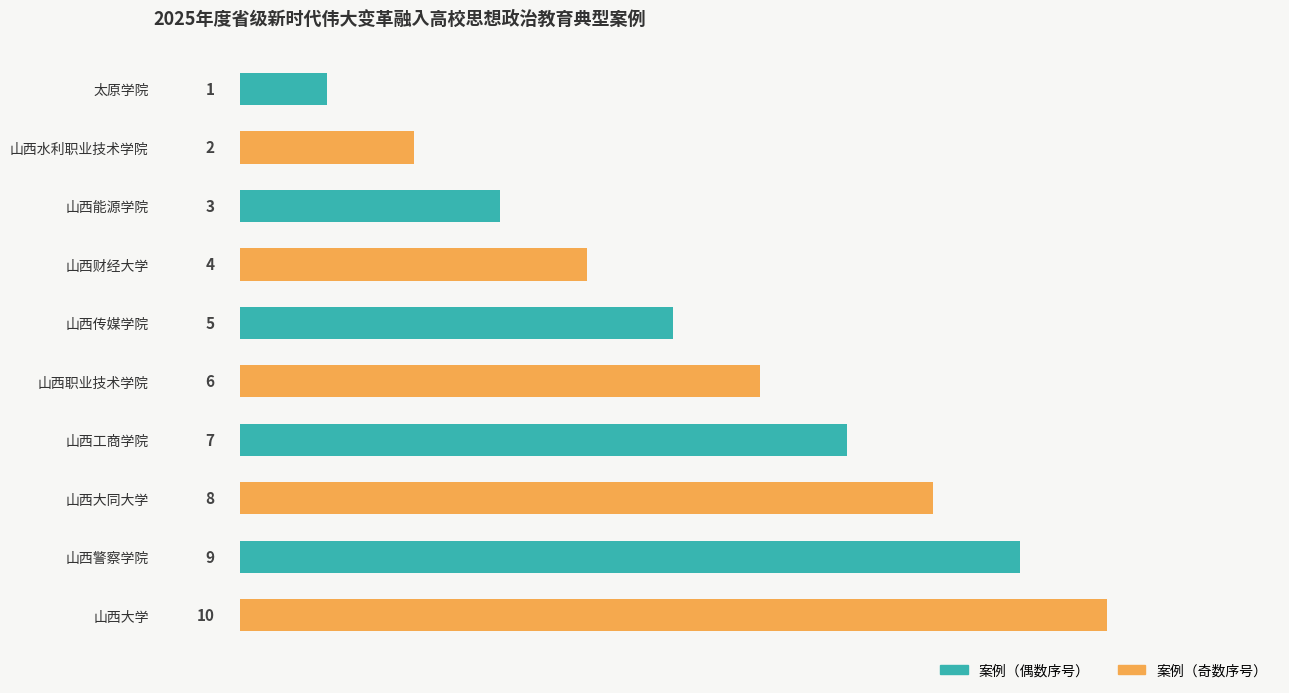

How many values are between 3 and 8?

6